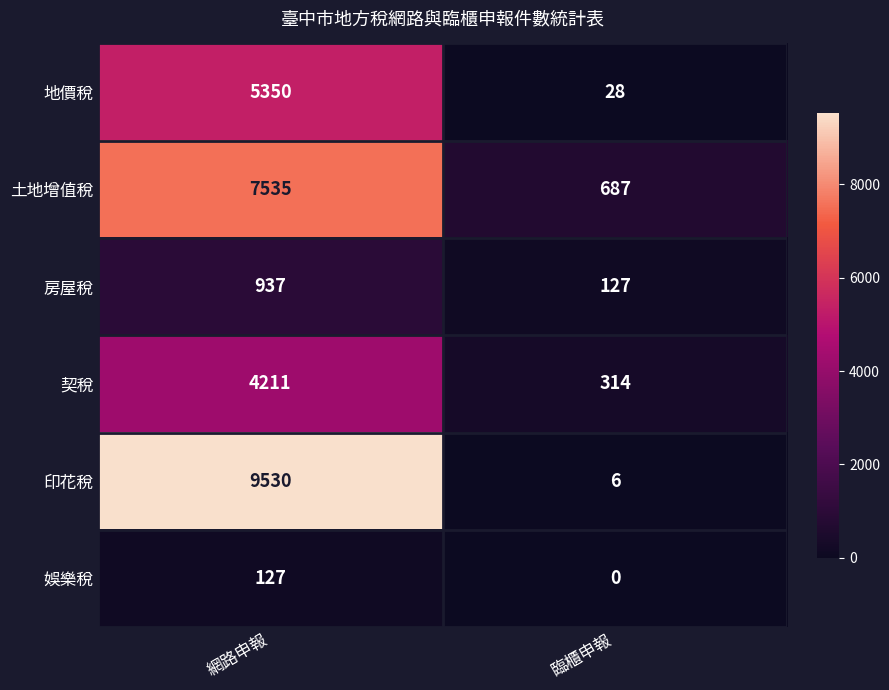

How many series are shown in this chart?

6